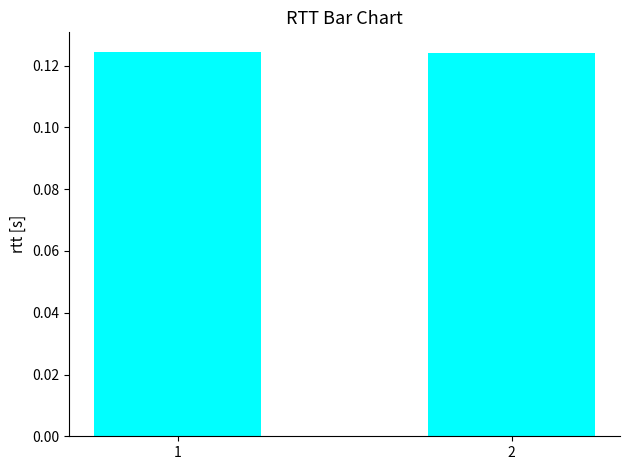

The value at 1 is 0.2. True or false?

False